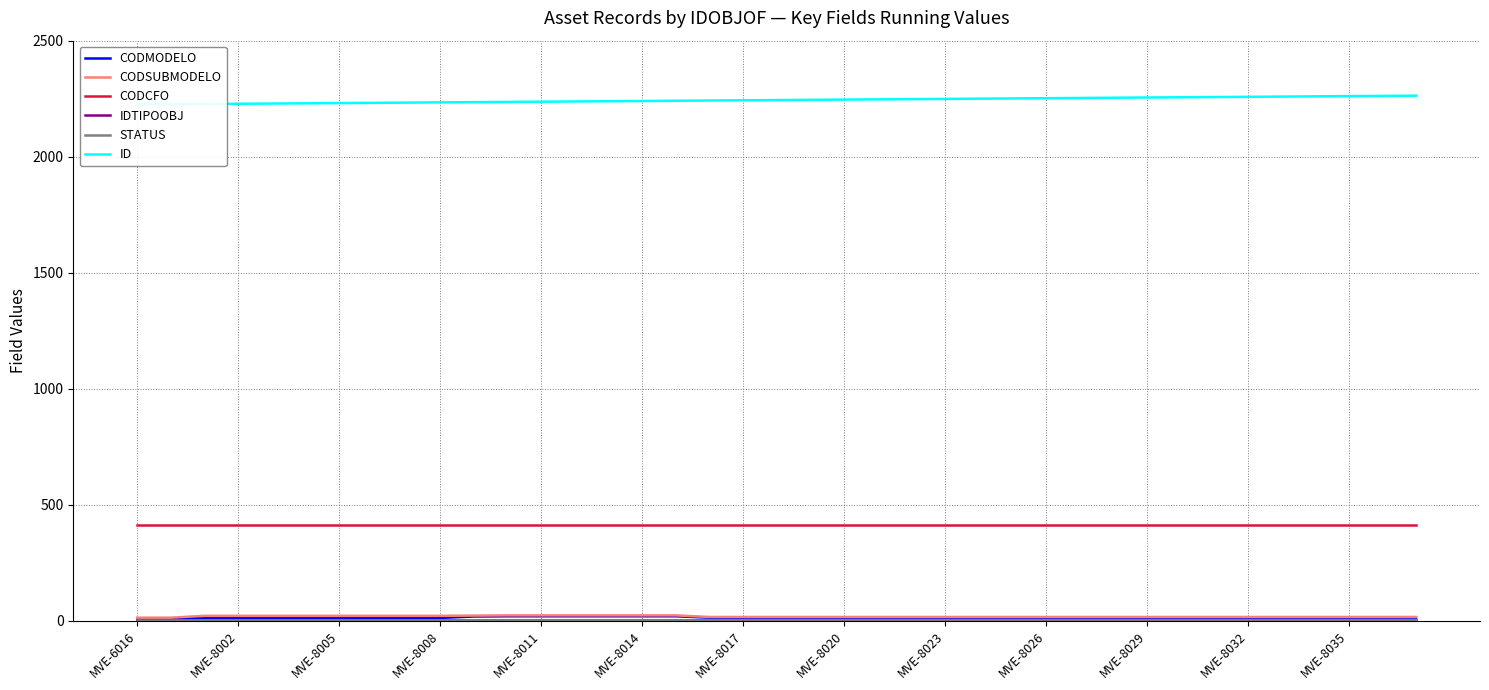

How many series are shown in this chart?

6